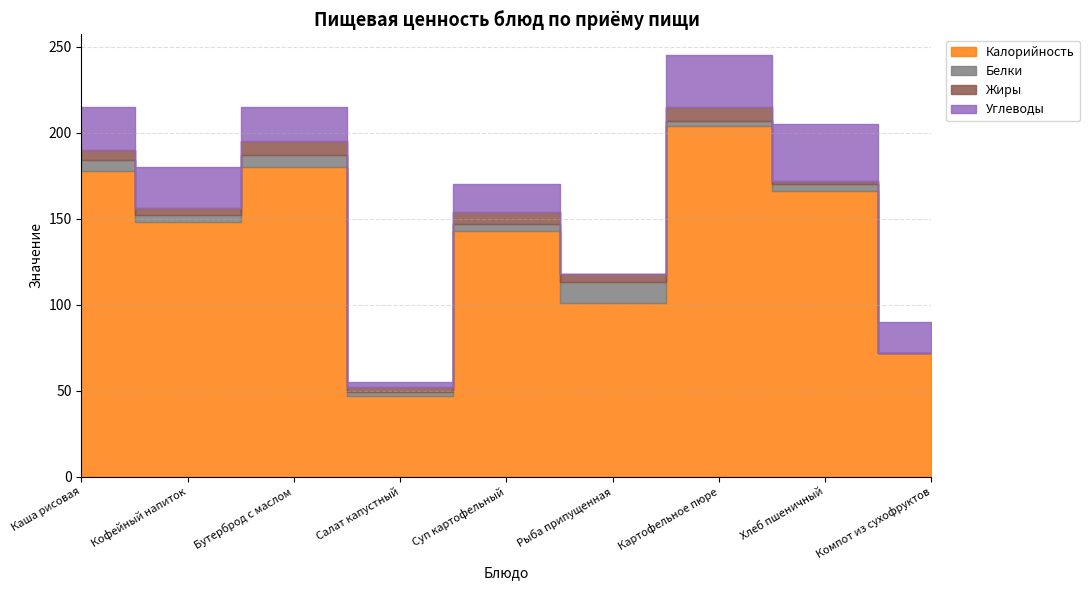

Is it true that Углеводы equals 5 at Суп картофельный?

False